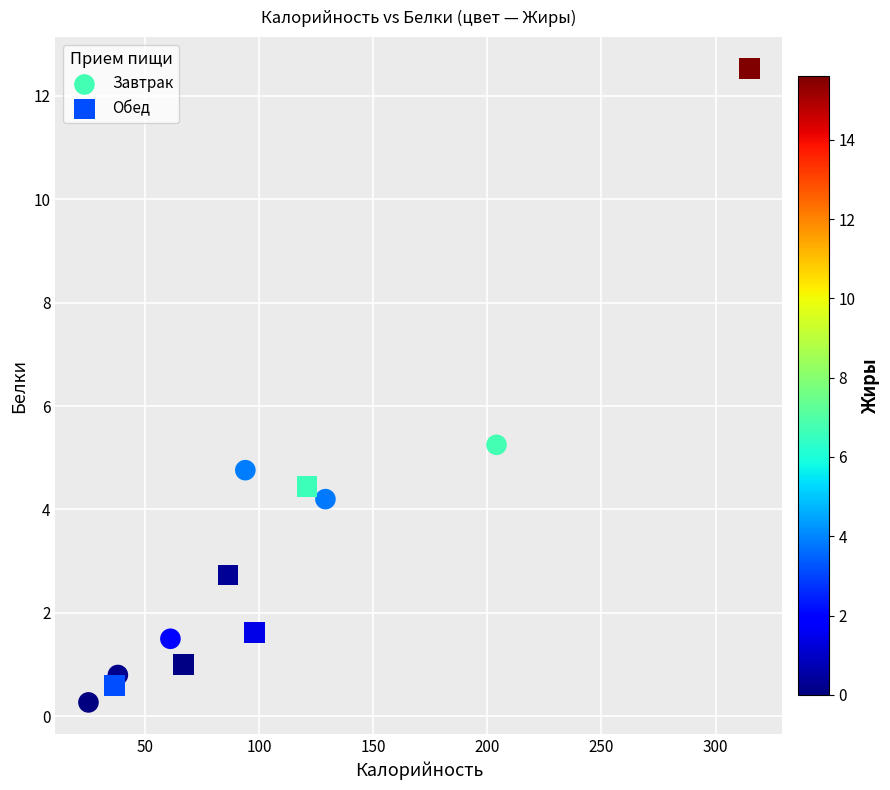

What are all the series names shown in the legend?

Завтрак, Обед